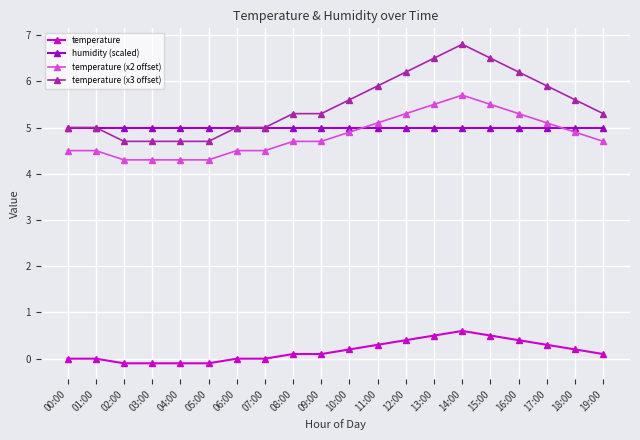

What is the spread (max minus min) of values at 19:00?

5.2